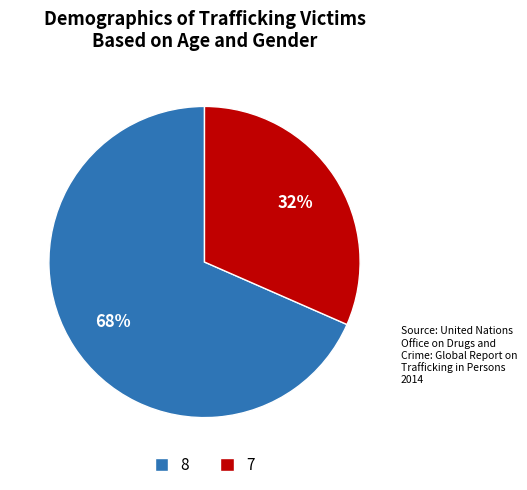

To the nearest percent, what percentage of the pie is 7?

32%